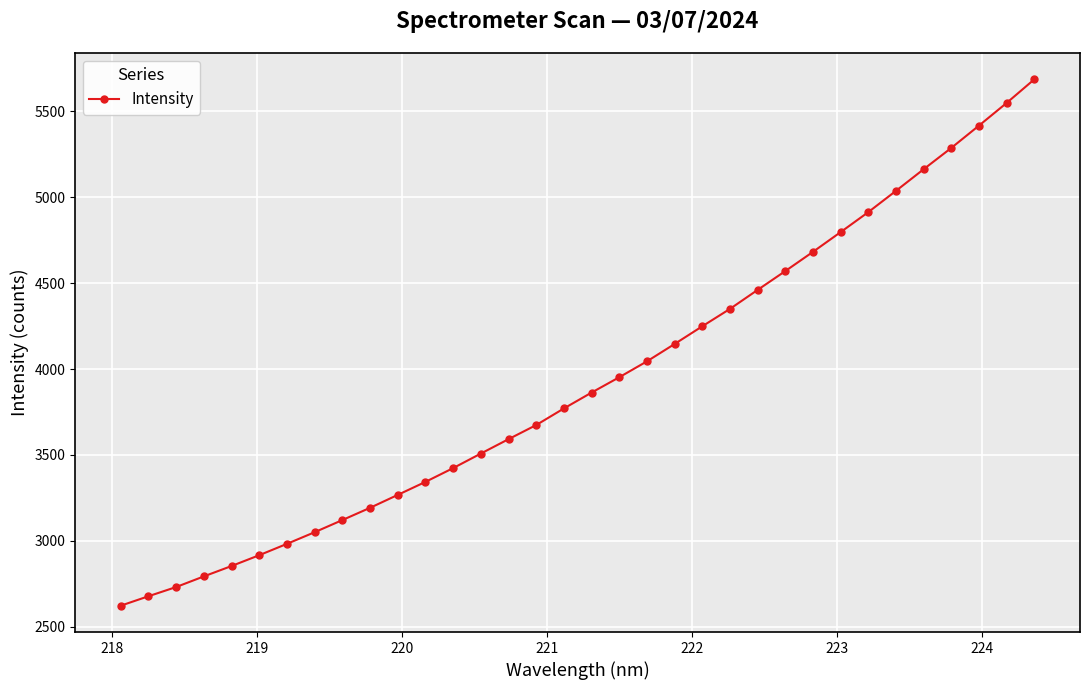

What is the difference between the second highest and minimum values?

2925.1